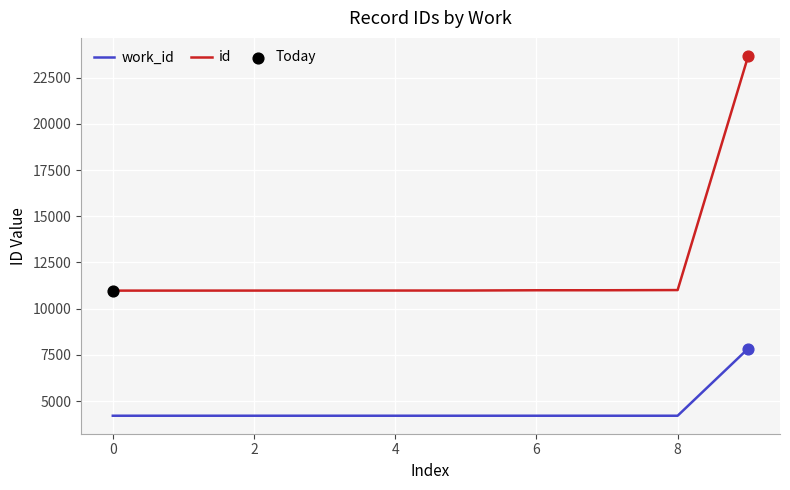

Which series has the widest spread of values?

id